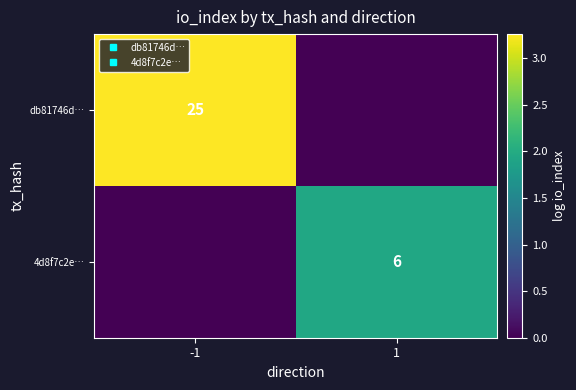

True or false: db81746d… has a value of 2.2 at -1.

False